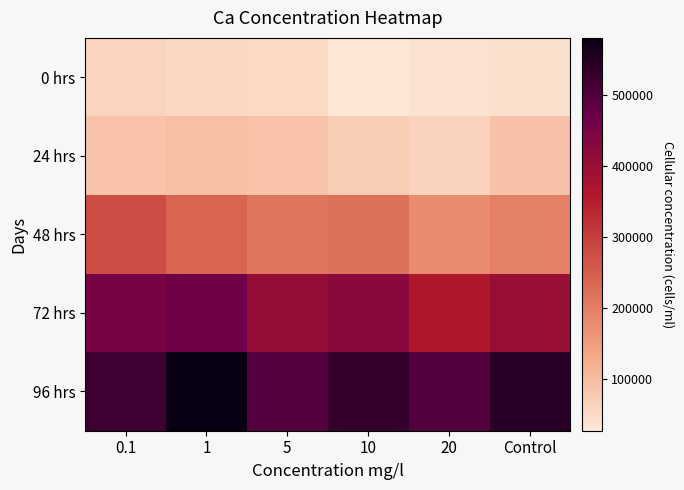

Reading left to right, list all the values displayed in this chart.

0 hrs: 0.1=59209.8	1=52659.9	5=51714.5	10=26586.9	20=35996.8	Control=40485.2
24 hrs: 0.1=88774.4	1=91586.7	5=87908.4	10=73556.2	20=62274.5	Control=91106.7
48 hrs: 0.1=277724.7	1=240289.9	5=213590.1	10=221906.8	20=178569.8	Control=196296.7
72 hrs: 0.1=451489.8	1=465590.4	5=404737.9	10=423576.9	20=362427.9	Control=399945.6
96 hrs: 0.1=521265.2	1=580992.0	5=495980.2	10=531426.8	20=498563.9	Control=542881.2